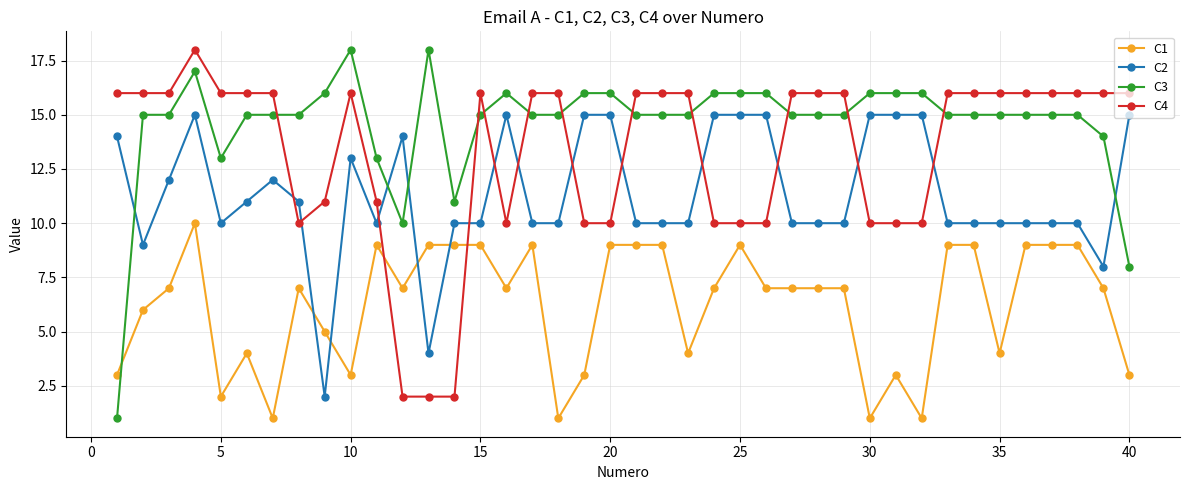

True or false: C4 has more than 2 points higher than both neighbors.

True